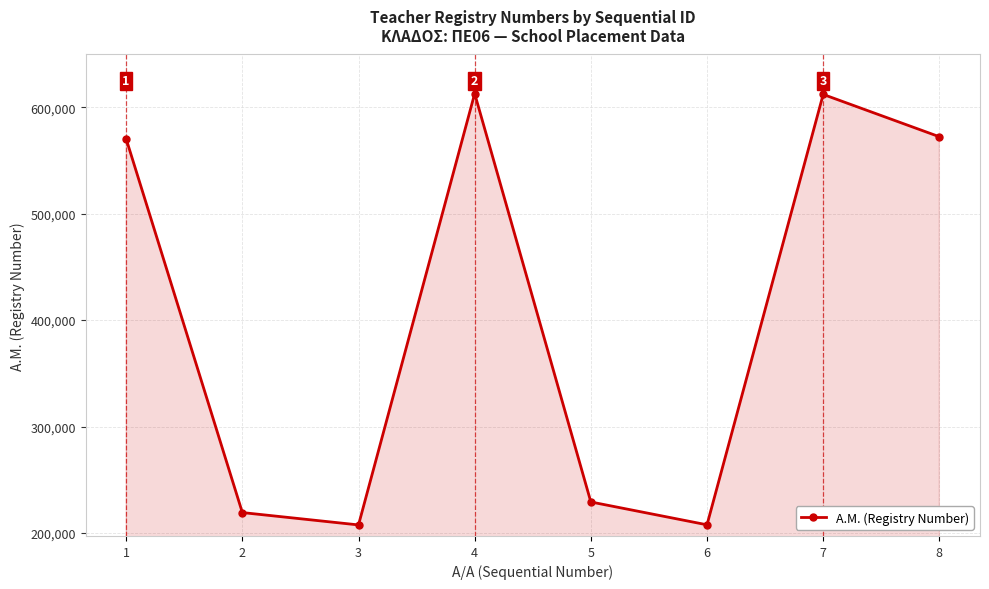

What is the change in value from 5 to 7?

+382947